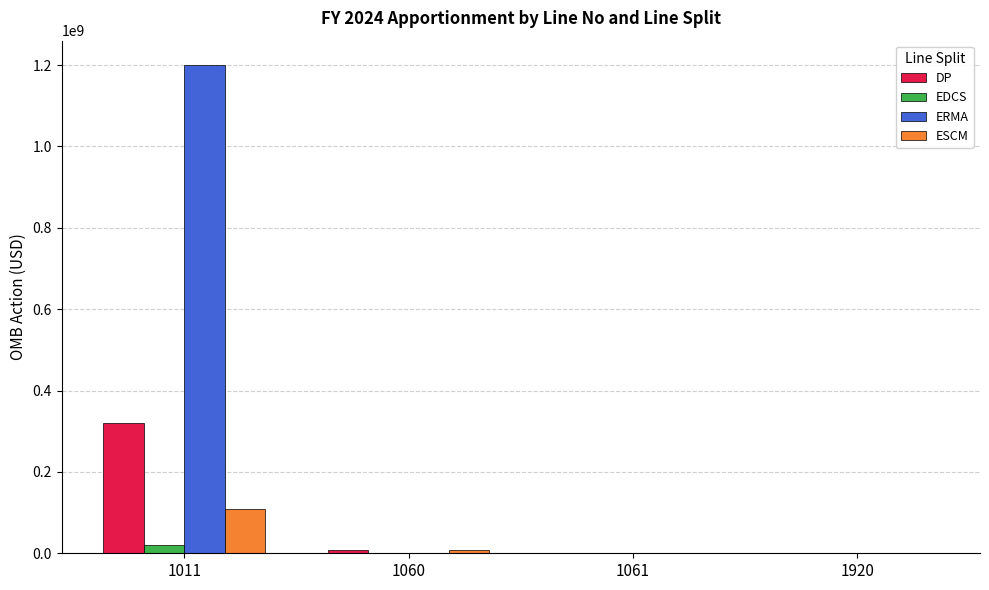

What is the maximum value shown in the chart?

1200000000